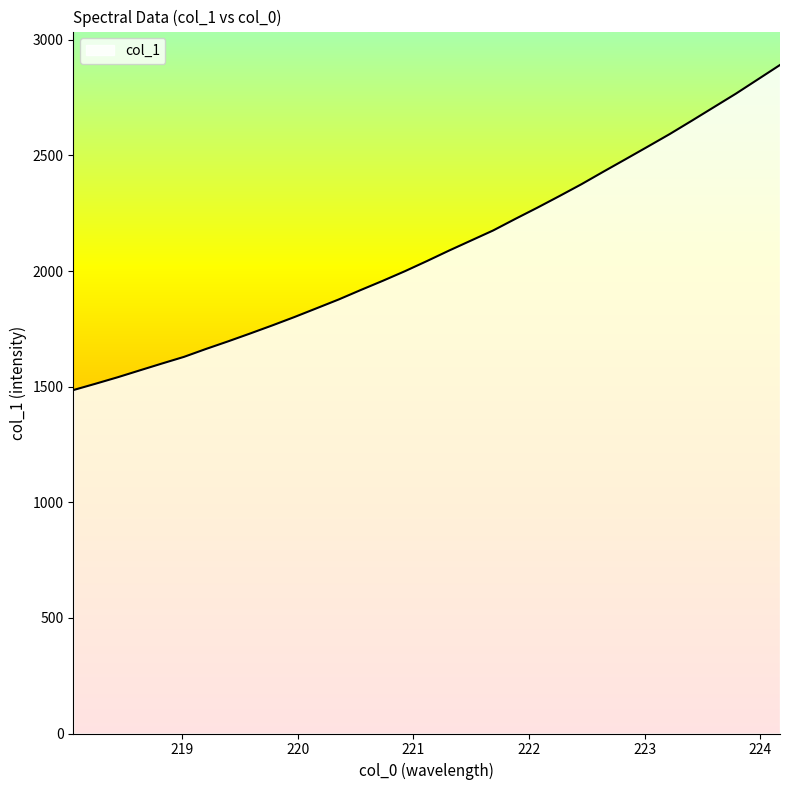

What is the difference between the maximum and minimum values?

1405.8